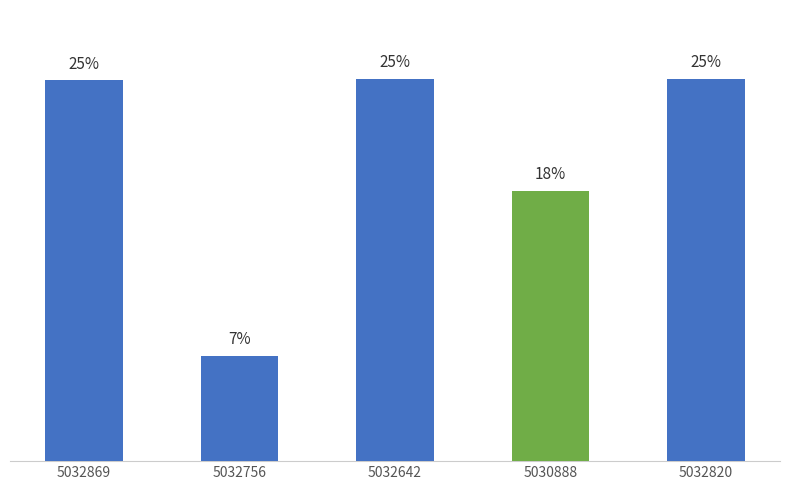

Rank the categories by value from highest to lowest.

5032642, 5032820, 5032869, 5030888, 5032756